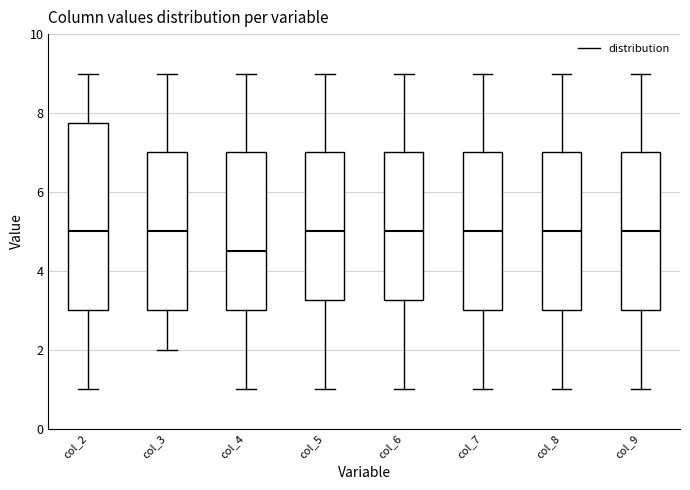

Where does the lower whisker of the box for col_9 end on the y-axis? The values are not printed on the chart, so give them approximately, as read against the axis.

1.0